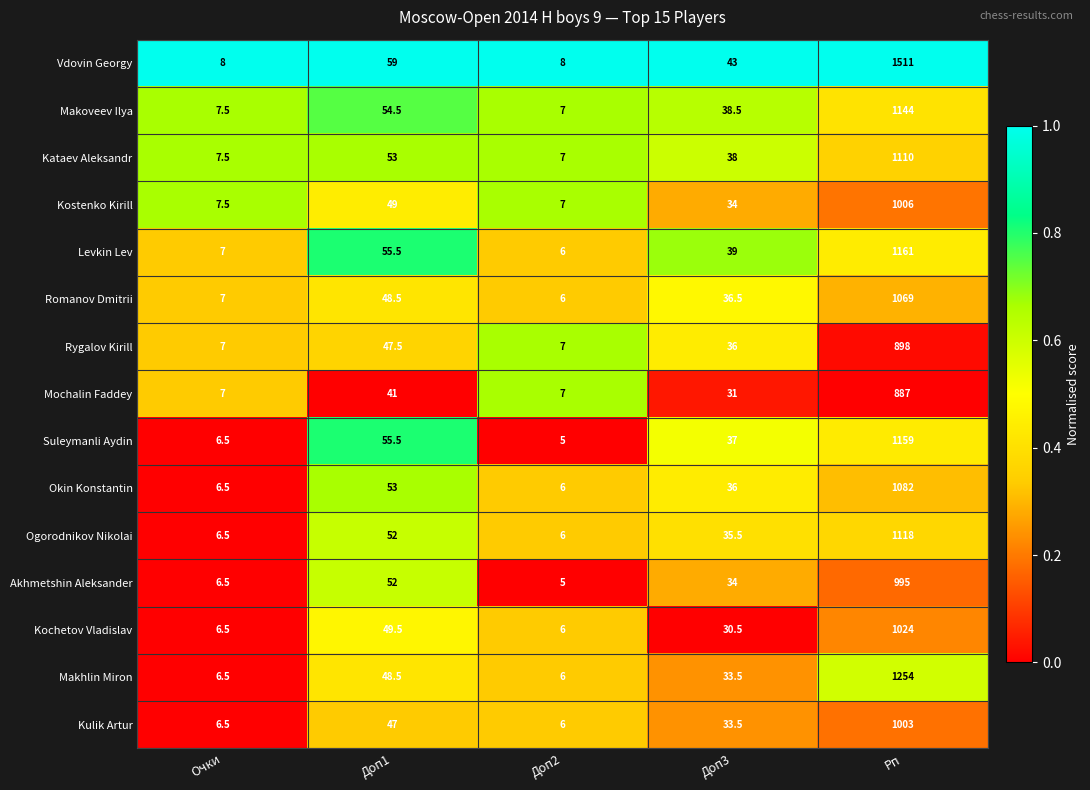

What is the greatest value displayed?

1511.0